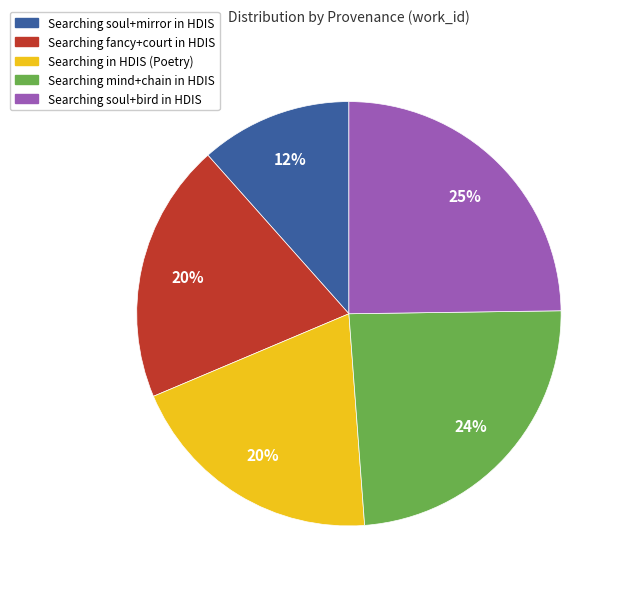

Which category has the biggest portion of the pie?

Searching soul+bird in HDIS